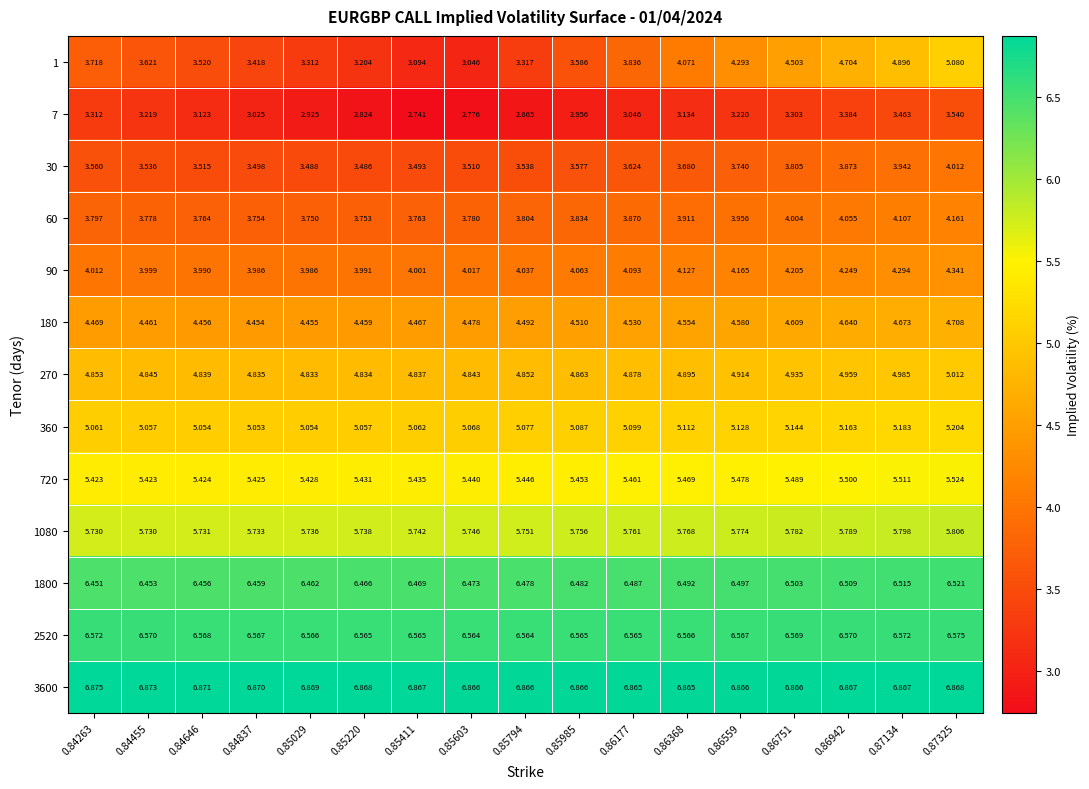

Is the value of 90 at 0.86559 greater than the value of 7 at 0.84646?

Yes